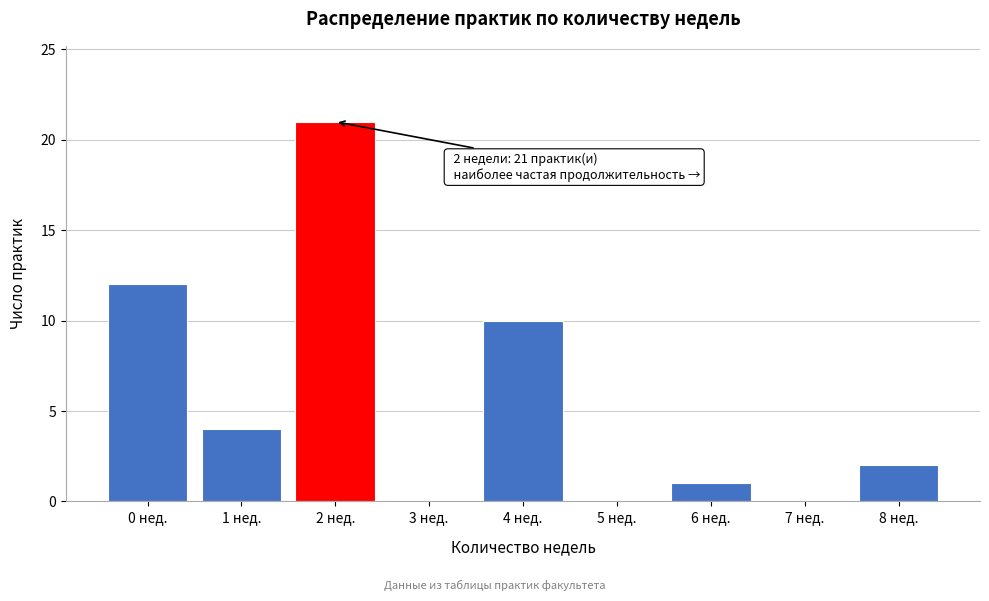

Reading left to right, transcribe all the data shown in this chart.

0 нед.=12	1 нед.=4	2 нед.=21	3 нед.=0	4 нед.=10	5 нед.=0	6 нед.=1	7 нед.=0	8 нед.=2